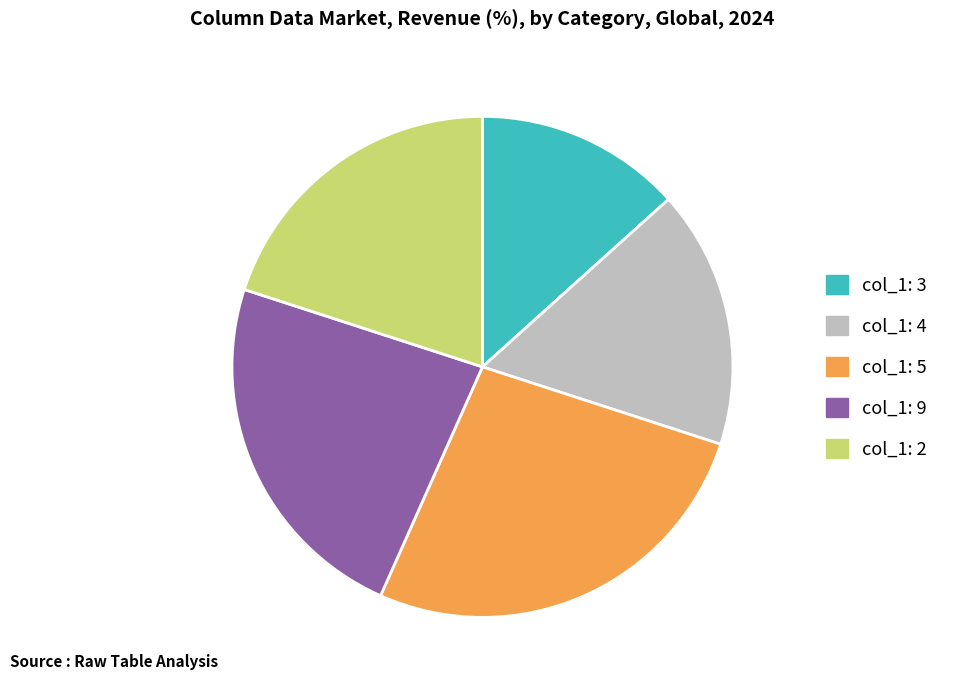

Rank the categories by value from highest to lowest.

col_1: 5, col_1: 9, col_1: 2, col_1: 4, col_1: 3